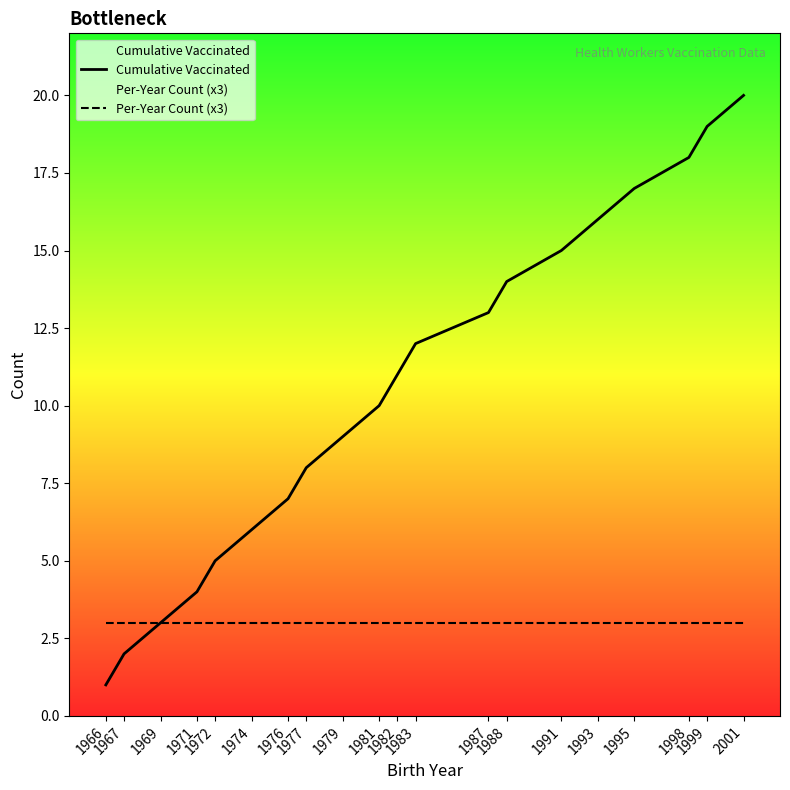

Where is Cumulative Vaccinated nearest to the value 10?

1981